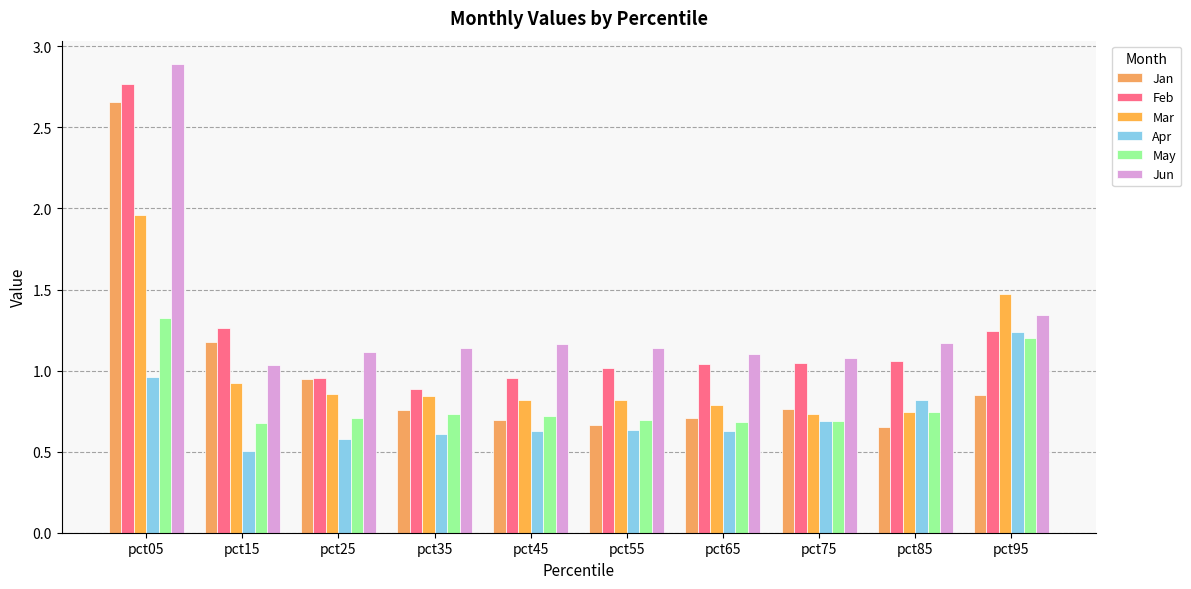

Which has a higher value, pct55 or pct75?

pct75